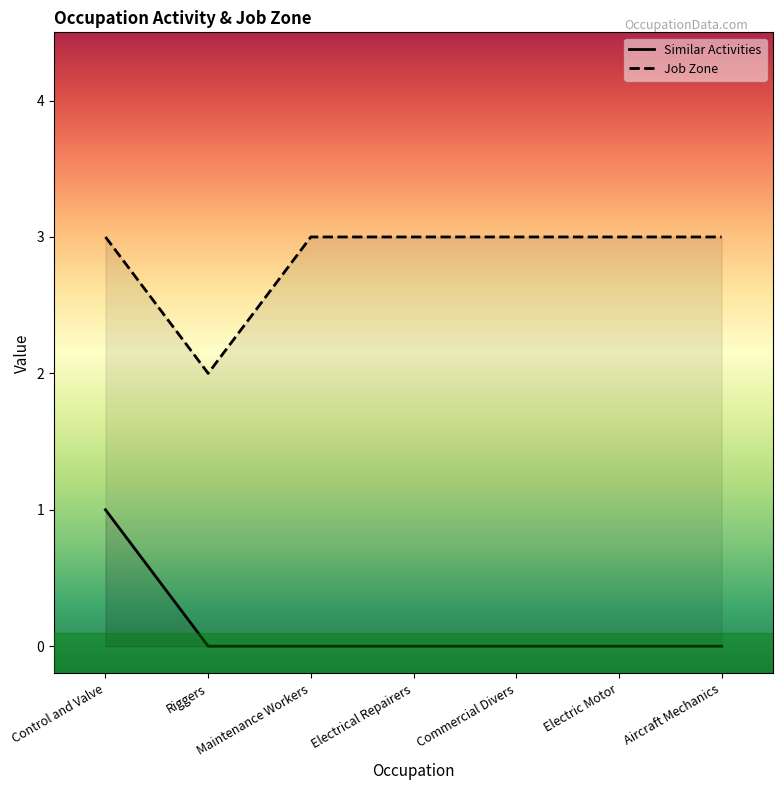

Reading left to right, extract all data points from this chart.

Similar Activities: 1	0	0	0	0	0	0
Job Zone: 3	2	3	3	3	3	3